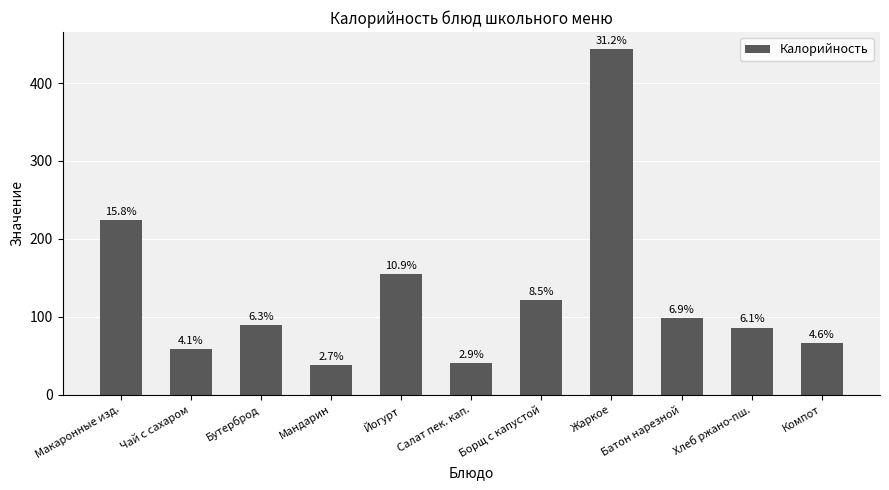

What is the maximum value shown in the chart?

443.3